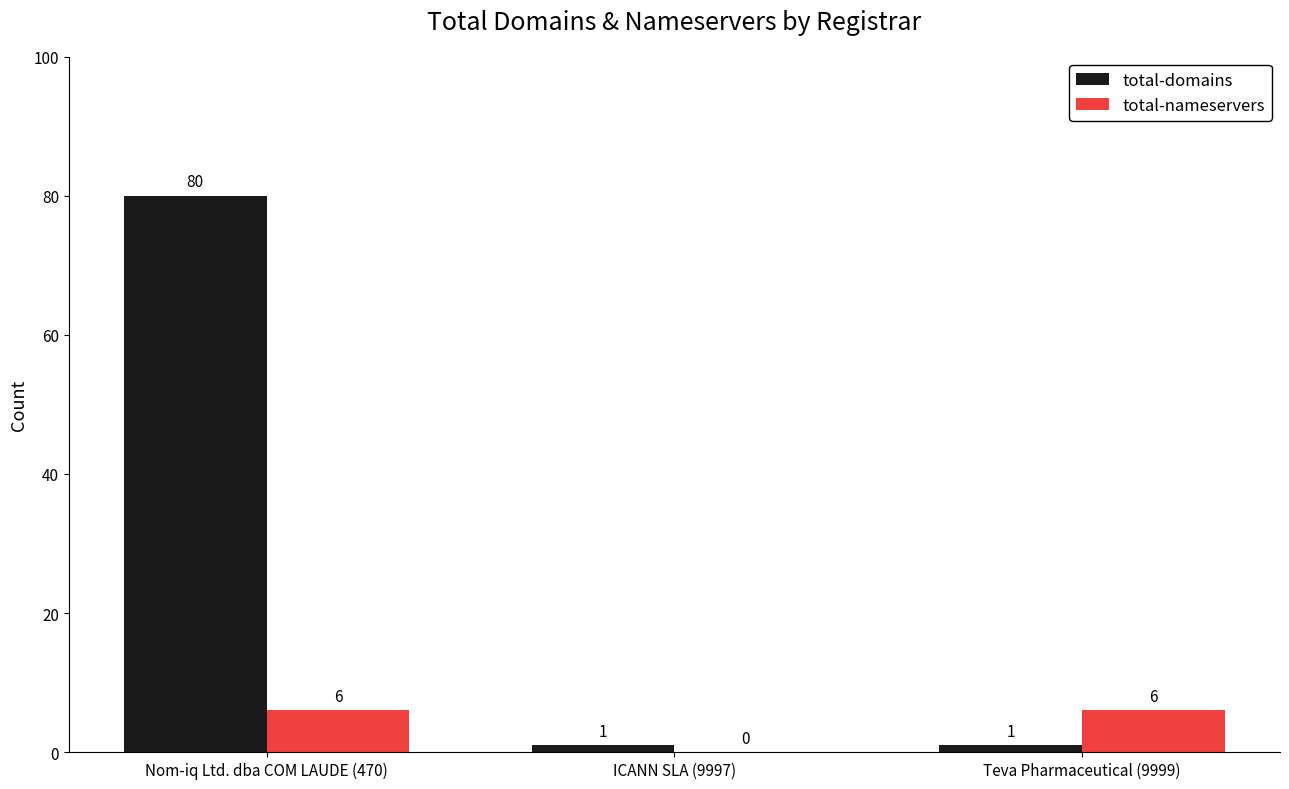

Reading right to left, list all the values displayed in this chart.

total-domains: Teva Pharmaceutical (9999)=1	ICANN SLA (9997)=1	Nom-iq Ltd. dba COM LAUDE (470)=80
total-nameservers: Teva Pharmaceutical (9999)=6	ICANN SLA (9997)=0	Nom-iq Ltd. dba COM LAUDE (470)=6